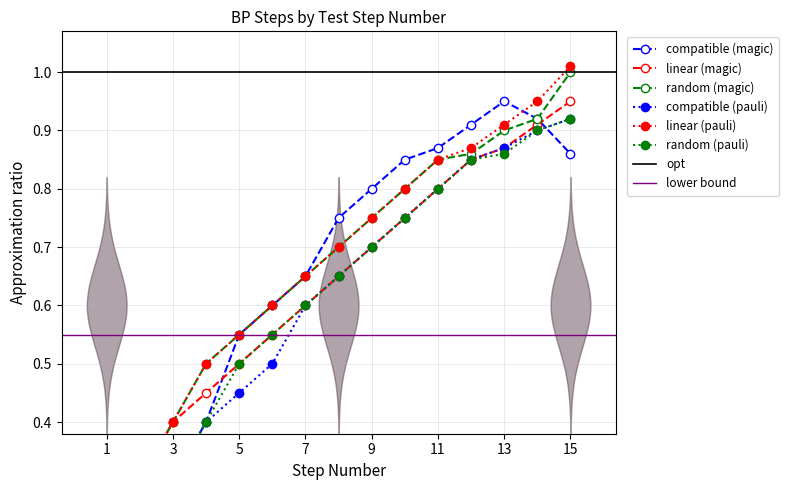

At 11, list the series in order from largest to smallest.

compatible (magic), random (magic), linear (pauli), linear (magic), compatible (pauli), random (pauli)